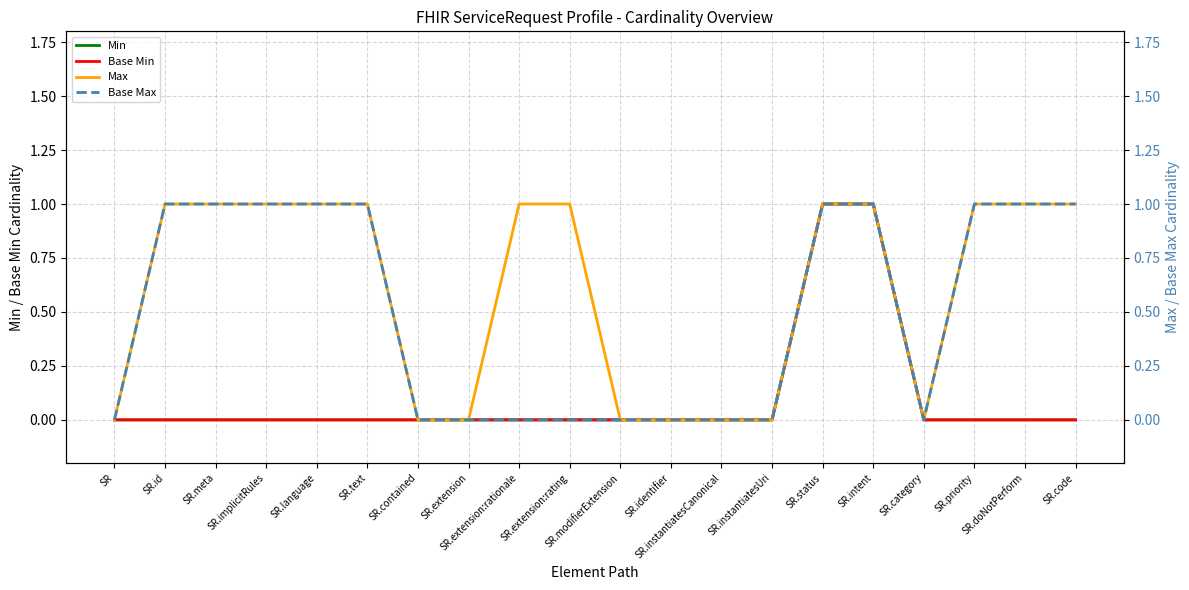

Which category has the lowest value in the Max series?

SR